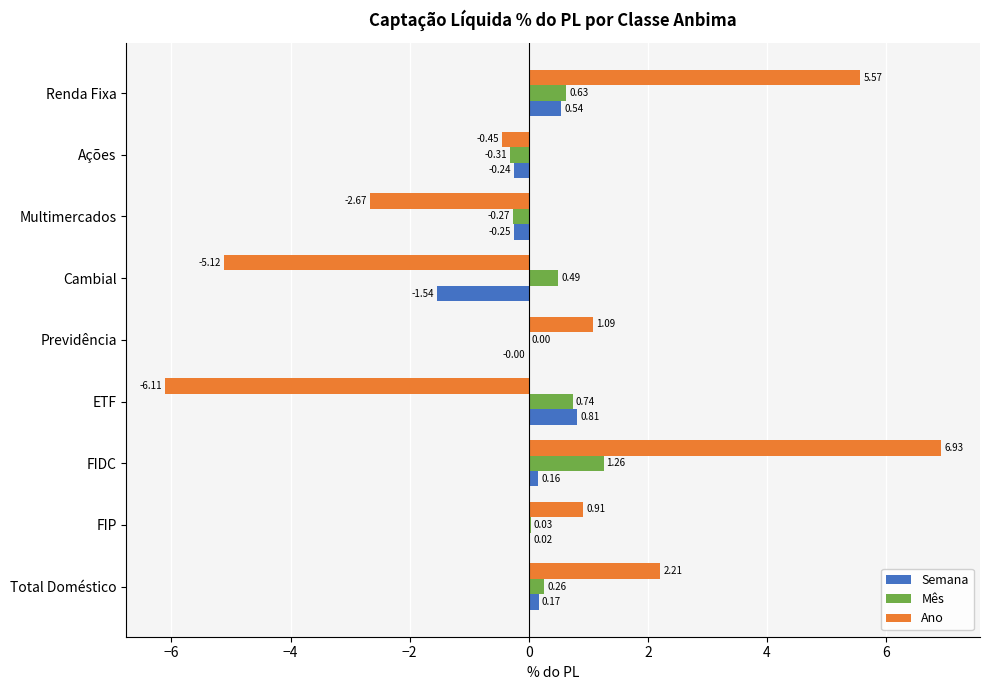

How many data points does each series have?

9